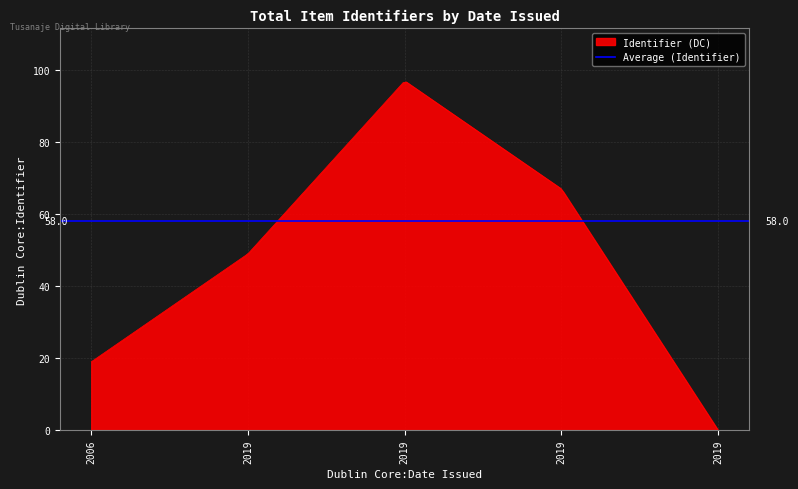

What is the difference between the second highest and minimum values?

67